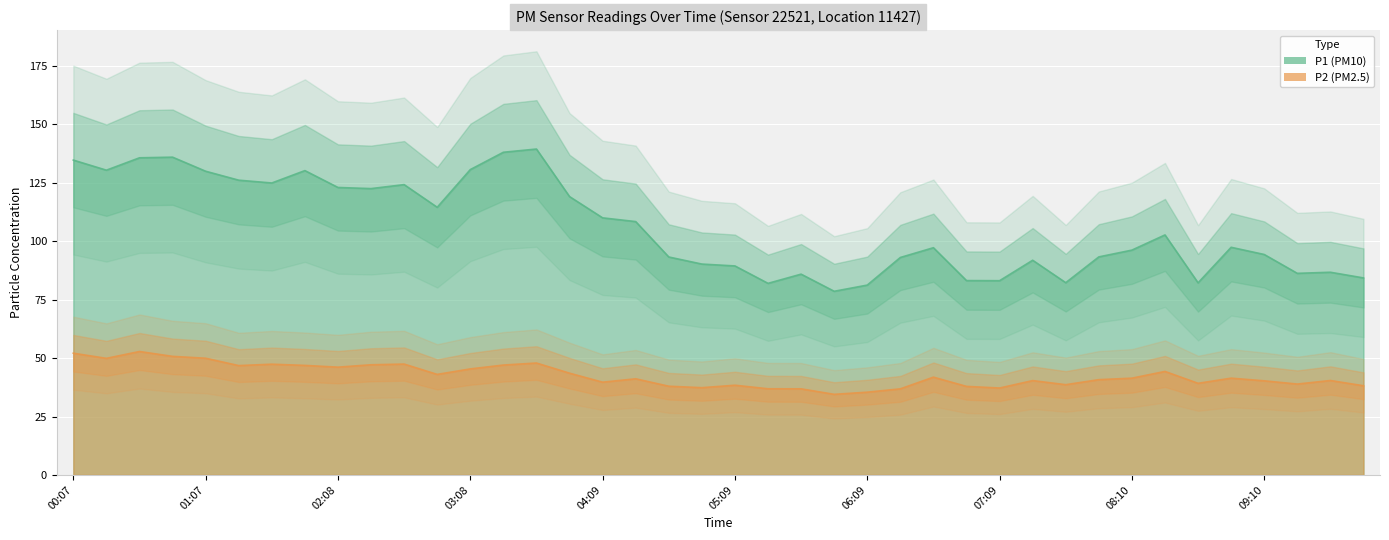

What is the spread (max minus min) of values at 08:25?

58.4